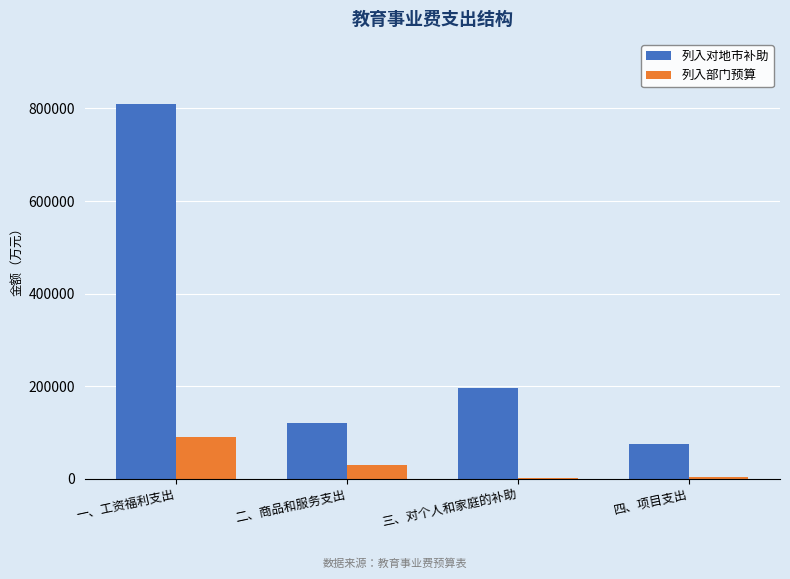

What is the maximum value for 列入部门预算?

89931.8